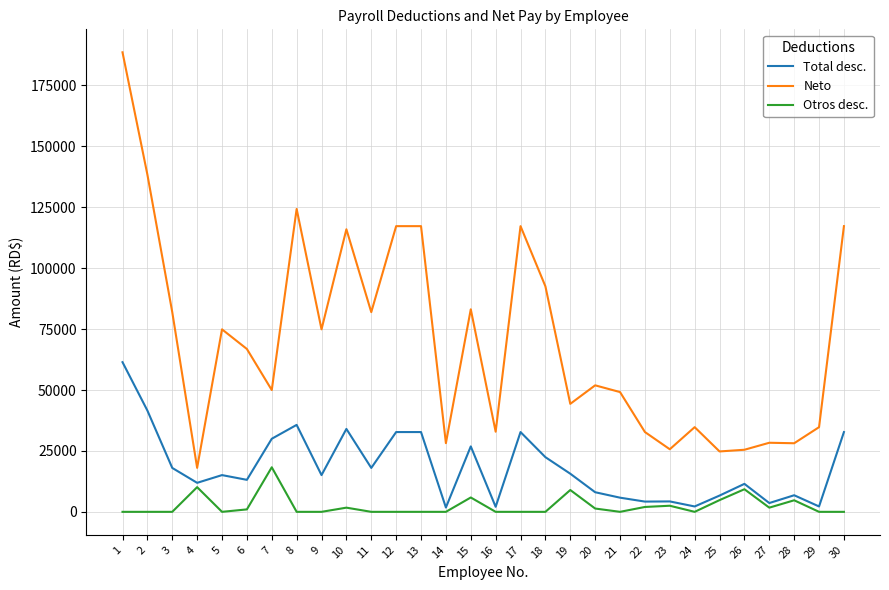

List the series in order of their overall mean, highest first.

Neto, Total desc., Otros desc.